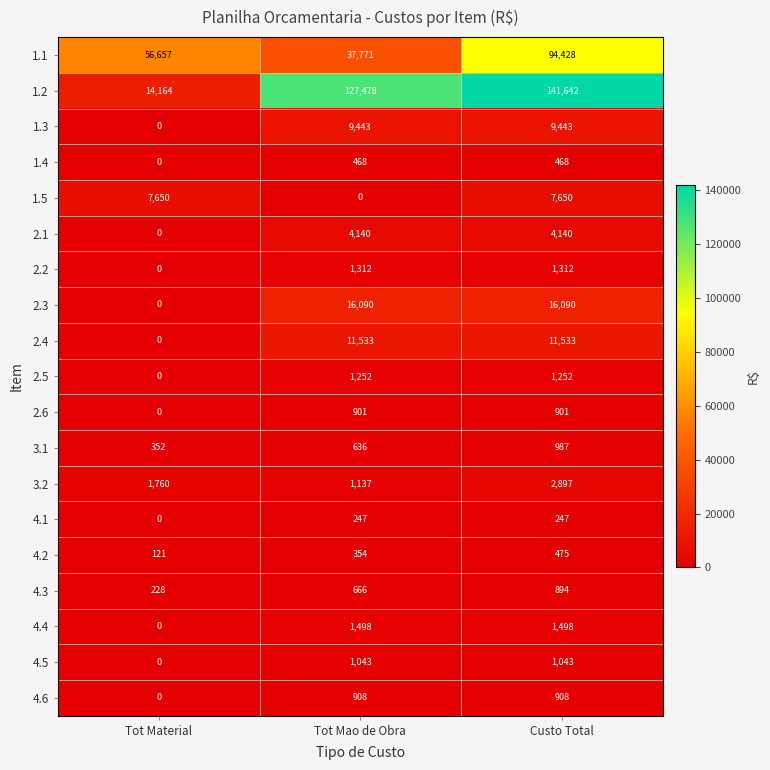

What is the difference between the second highest and minimum values in the 1.5 series?

7650